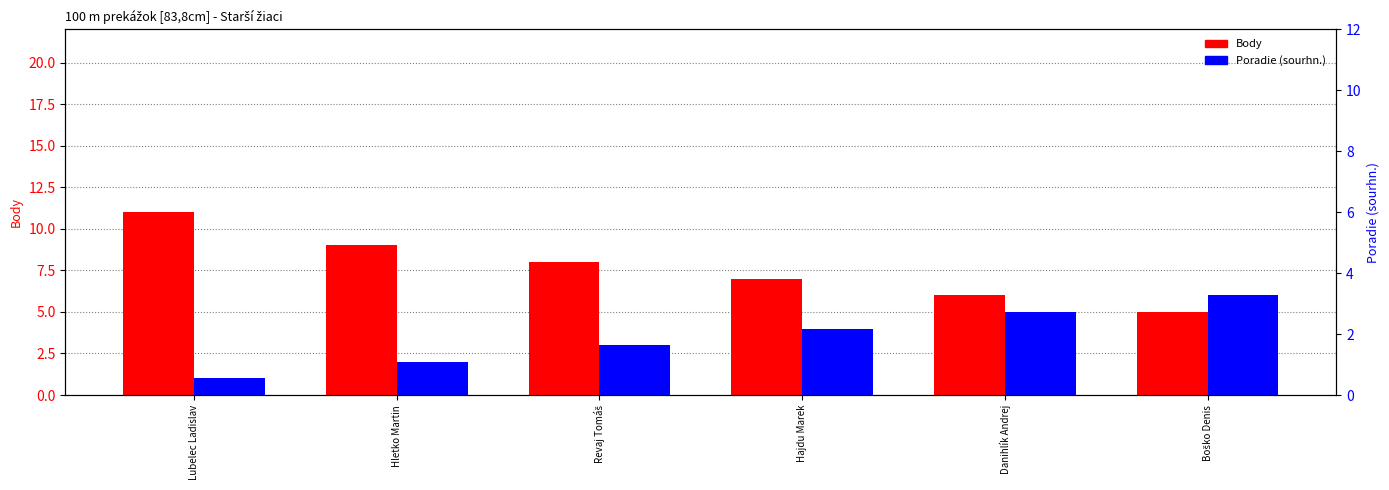

What is the label of the 3rd bar from the right?

Hajdu Marek